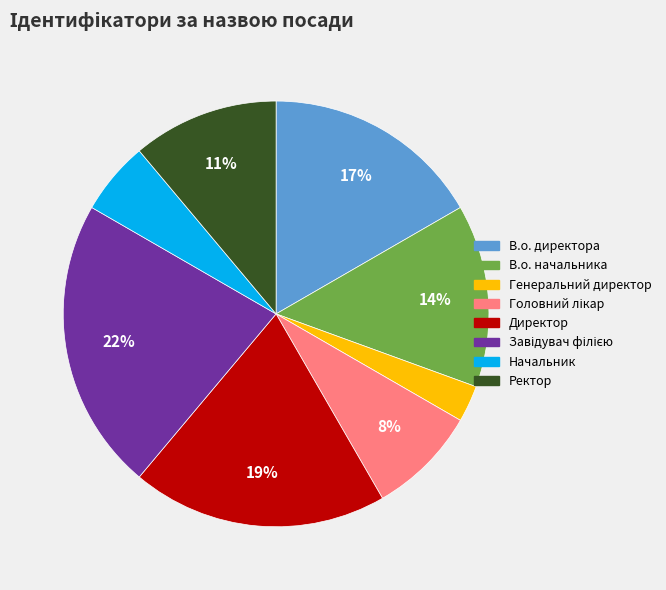

Does Генеральний директор account for over 50% of the chart?

No